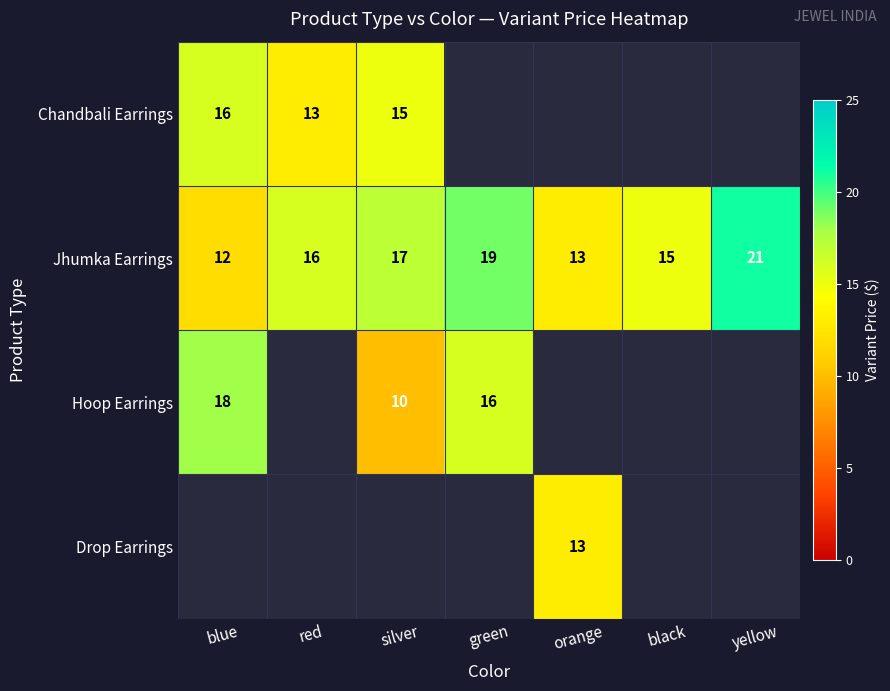

What is the difference between the Jhumka Earrings values at silver and yellow?

4